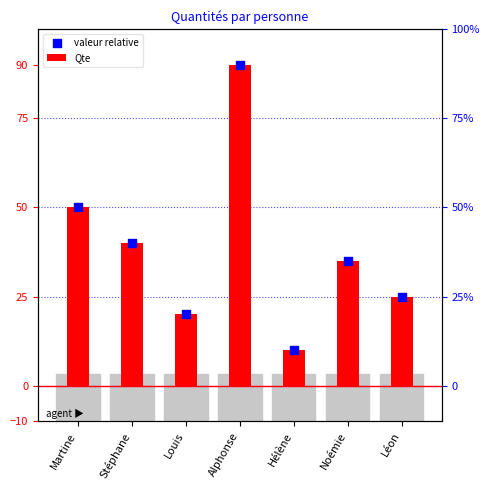

What is the total value across all series at Martine?

100